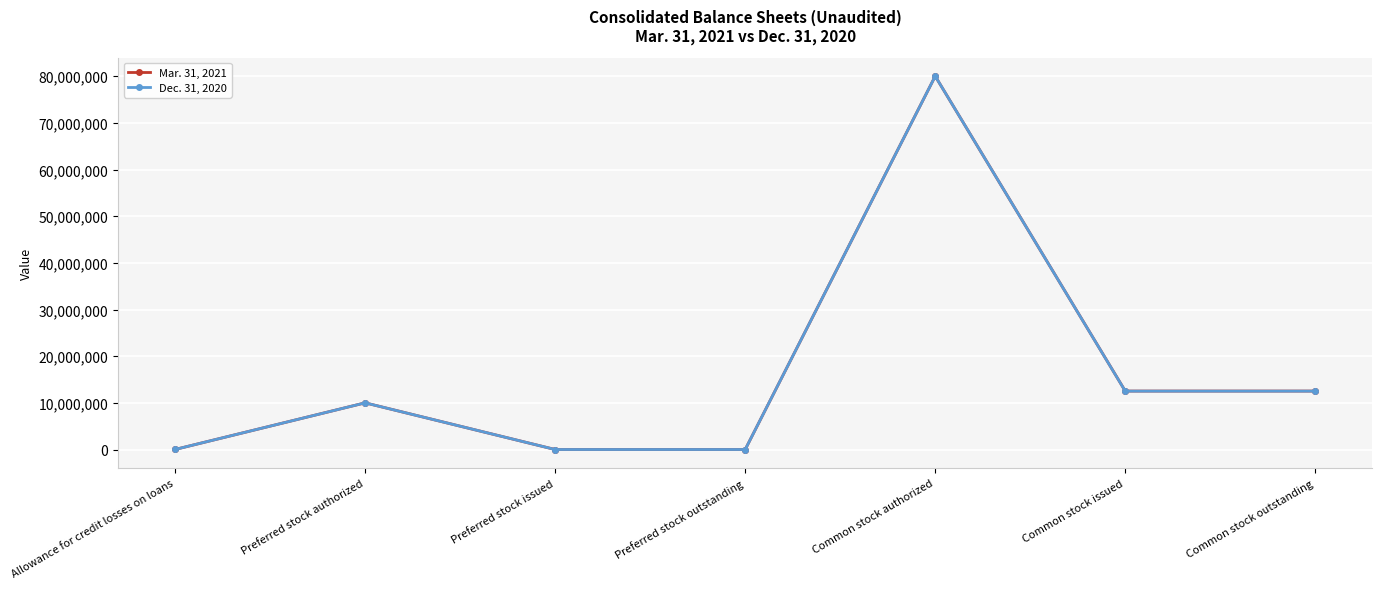

Rank the series by their average value, from highest to lowest.

Mar. 31, 2021, Dec. 31, 2020